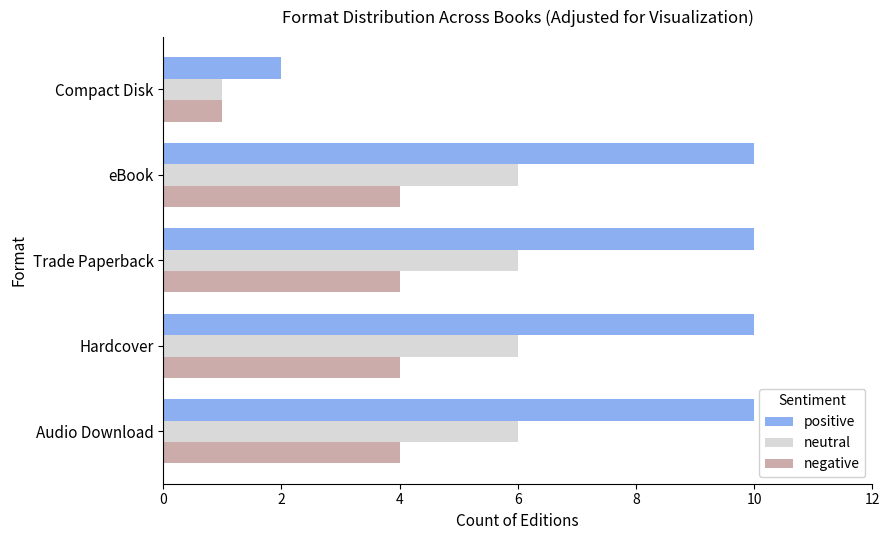

The neutral series shows 2 at eBook. True or false?

False